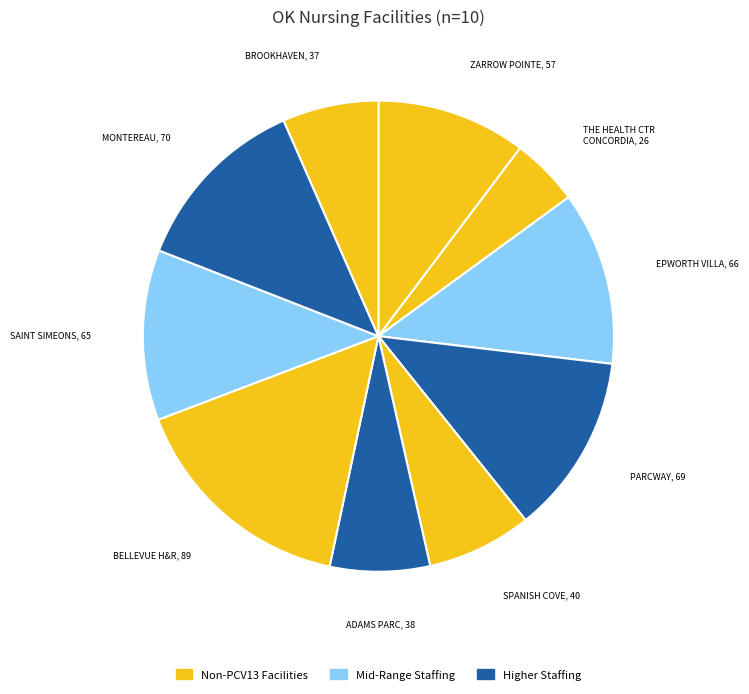

Which category has the smallest portion of the pie?

THE HEALTH CENTER AT CONCORDIA